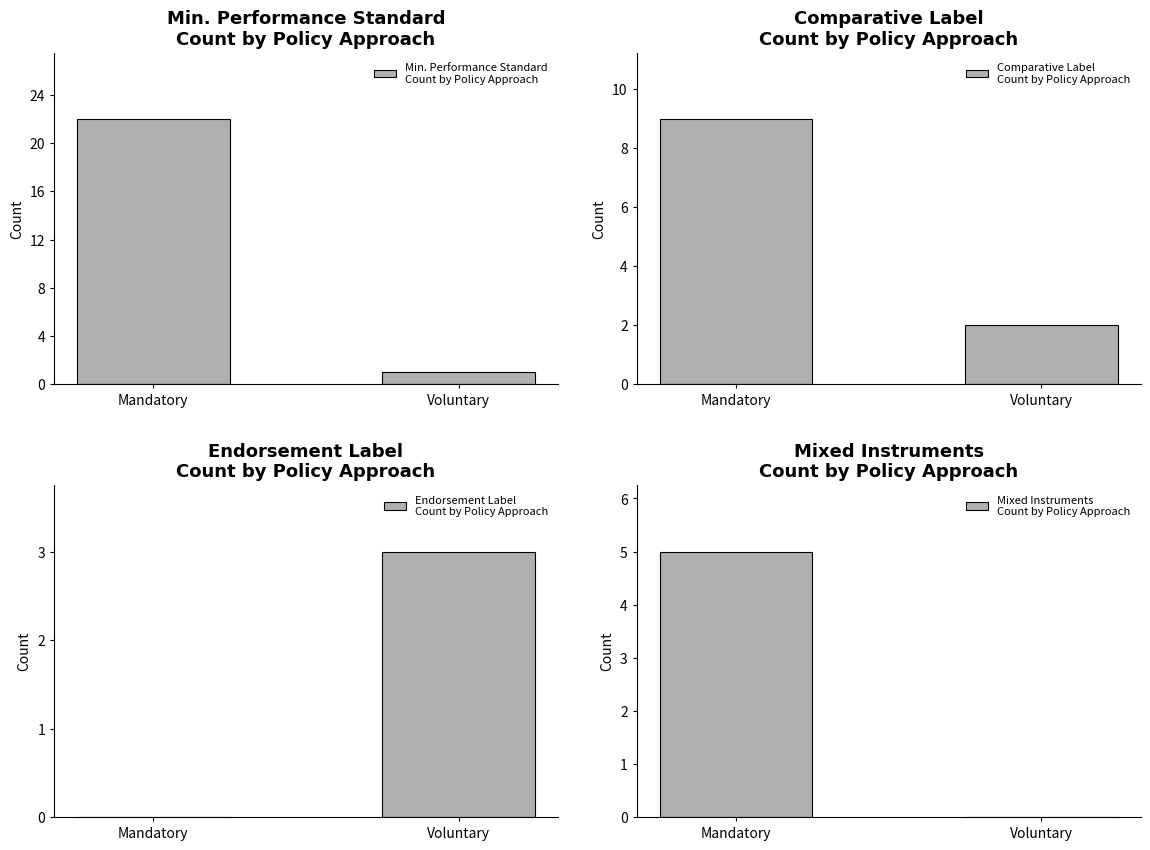

True or false: Endorsement Label
Count by Policy Approach has a value of 3 at Voluntary.

True